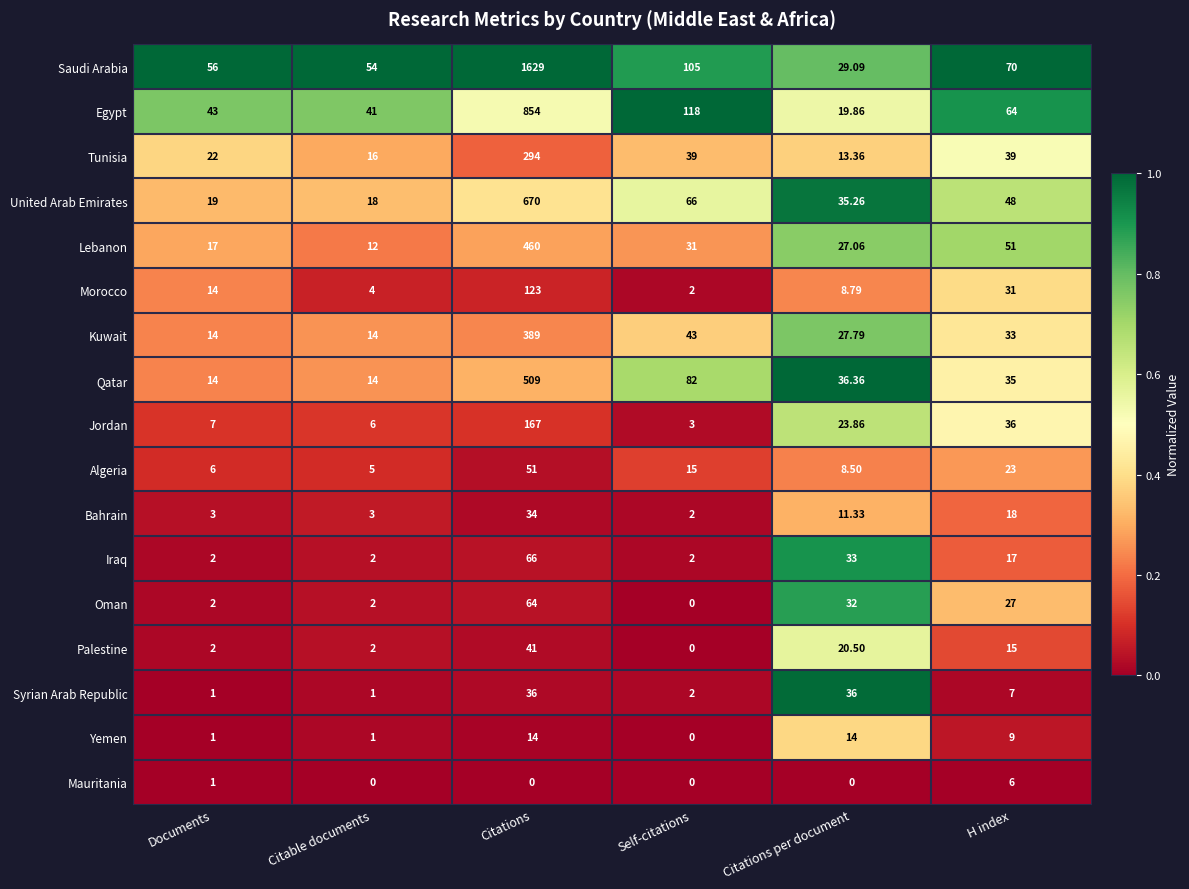

Which category has the lowest value in the United Arab Emirates series?

Citable documents